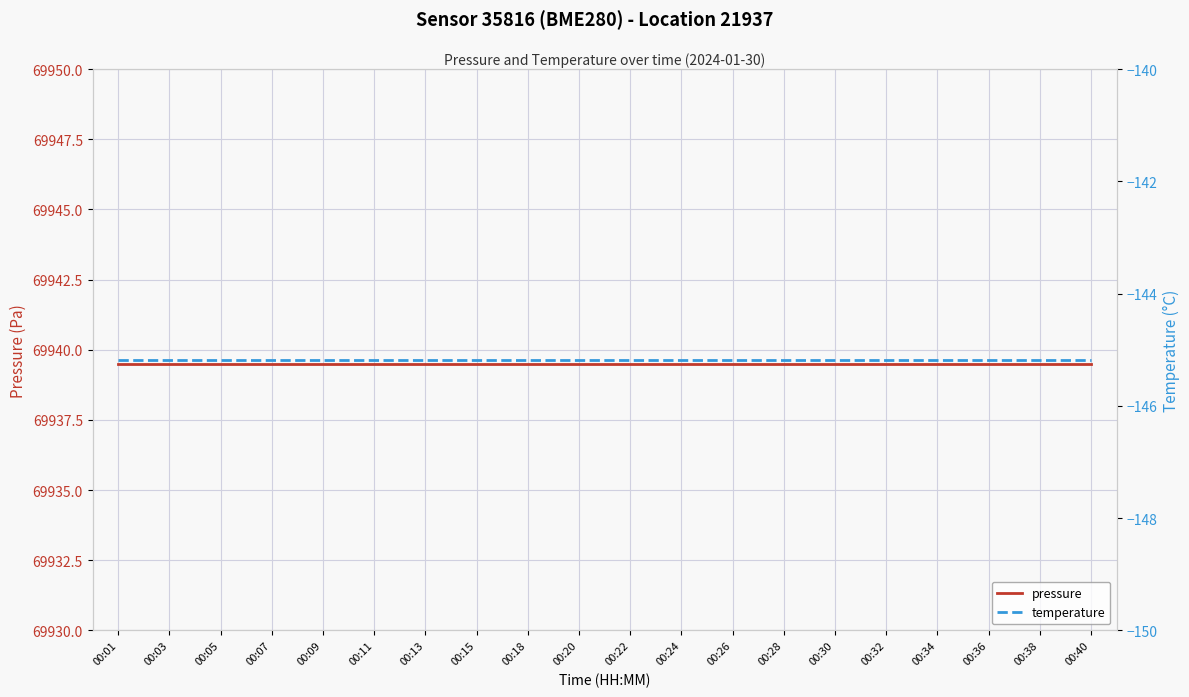

What is the average value of the temperature series?

-145.2